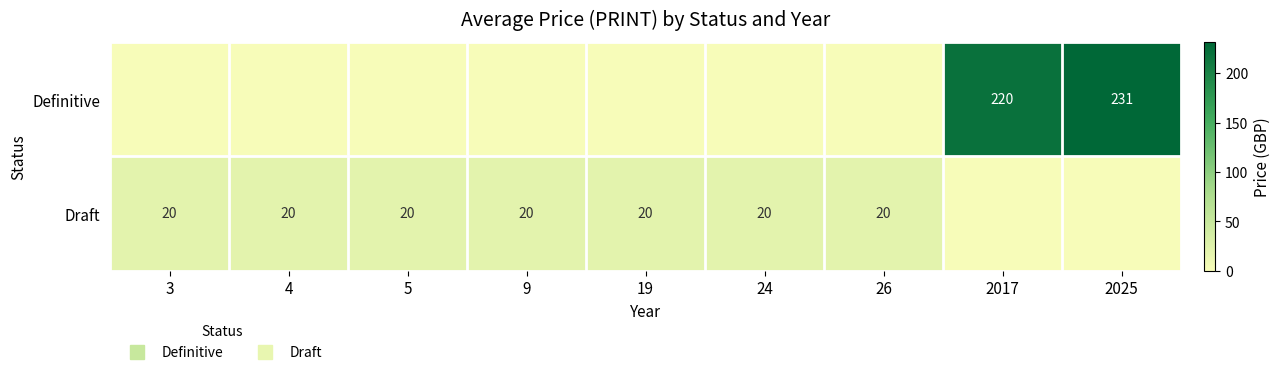

What is the total value across all series at 2017?

220.0